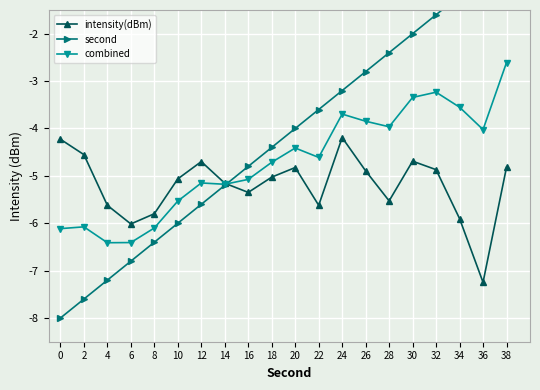

What is the sum of the second values at 24 and 26?

-6.0